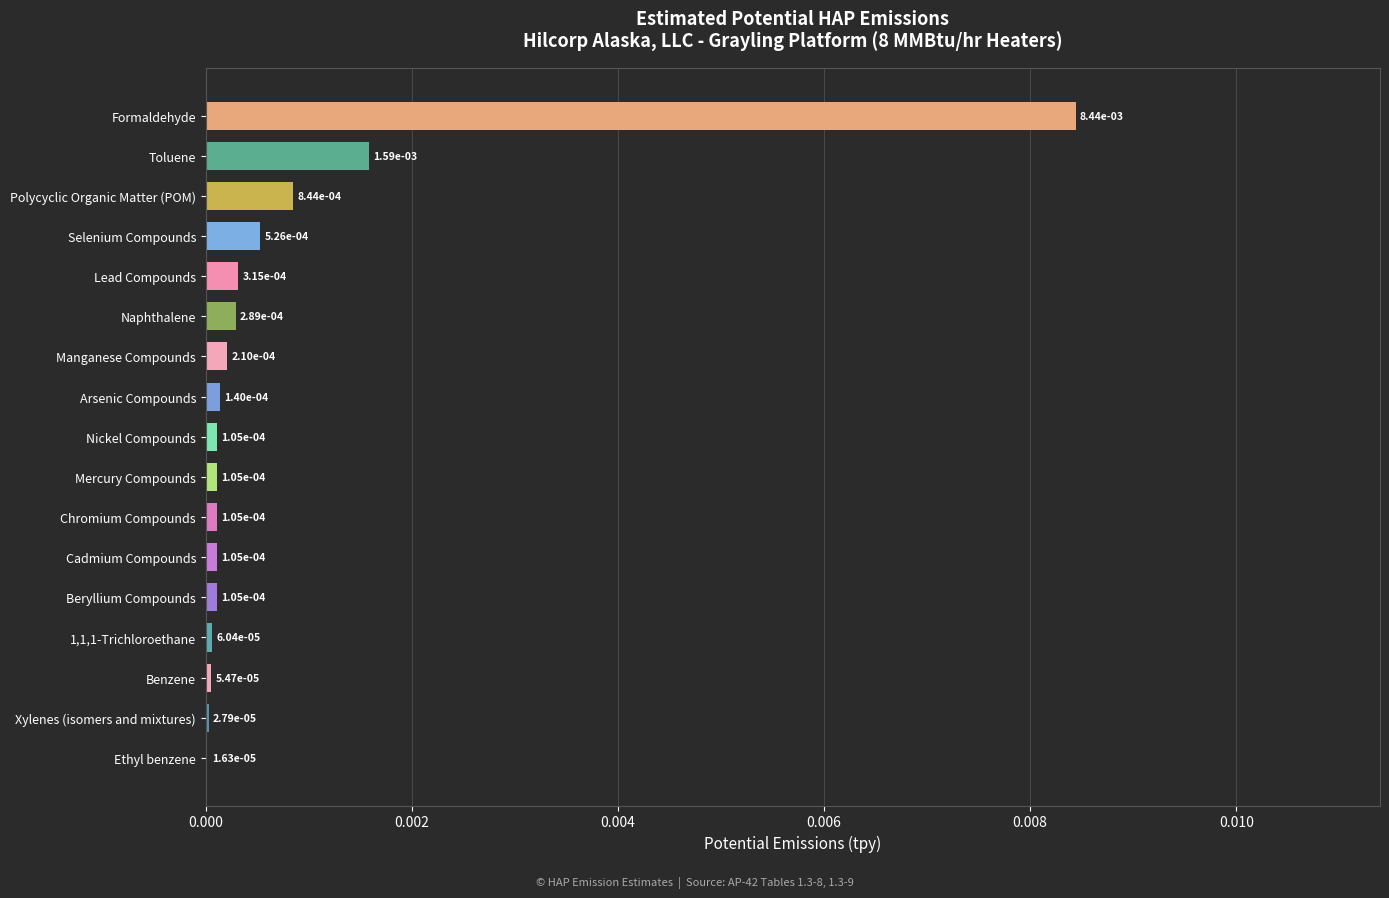

Between Arsenic Compounds and Formaldehyde, which is larger?

Formaldehyde